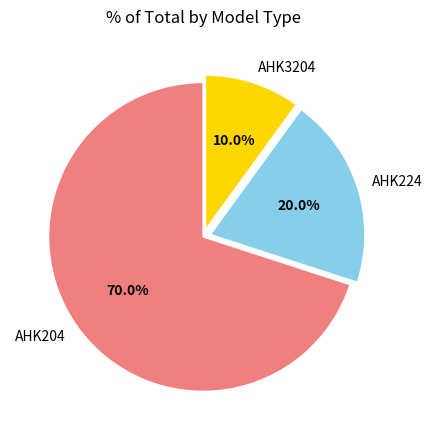

Which slice is the largest?

AHK204